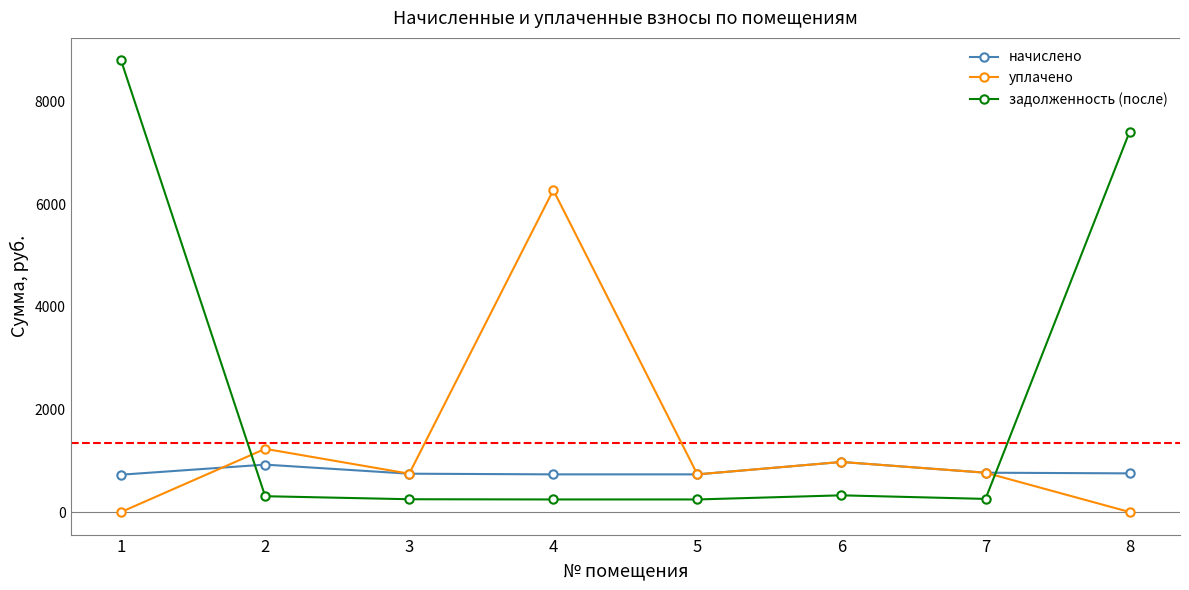

Which series changed the most between 1 and 4?

задолженность (после)